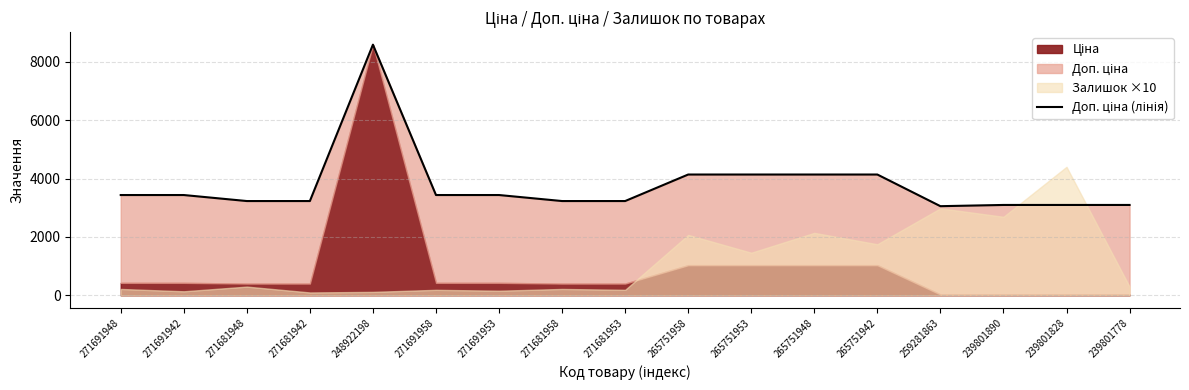

What is the maximum value shown in the chart?

8581.1